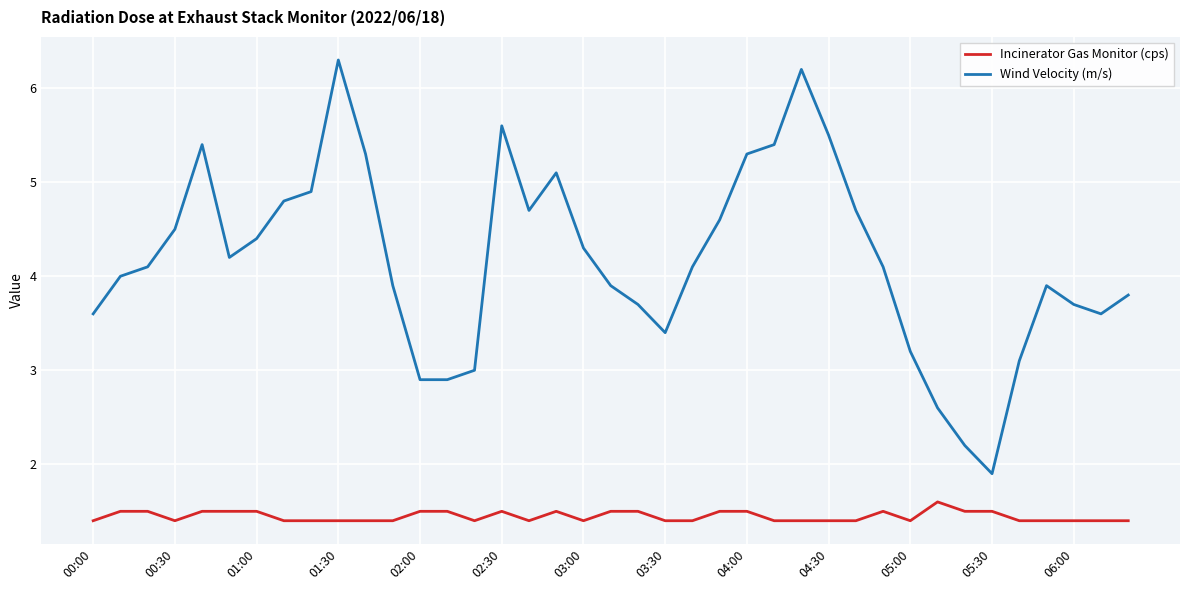

What is the difference between the maximum and minimum values in the Incinerator Gas Monitor (cps) series?

0.2